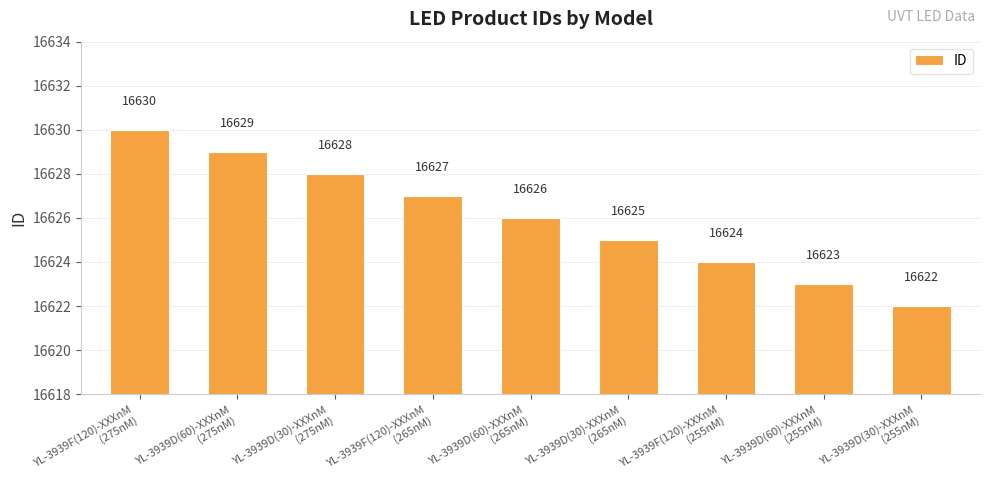

What is the label of the 3rd bar from the left?

YL-3939D(30)-XXXnM
(275nM)